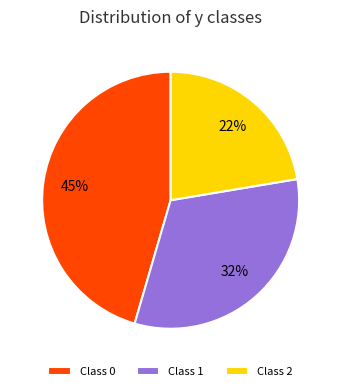

What percentage is the Class 2 slice, to the nearest percent?

22%